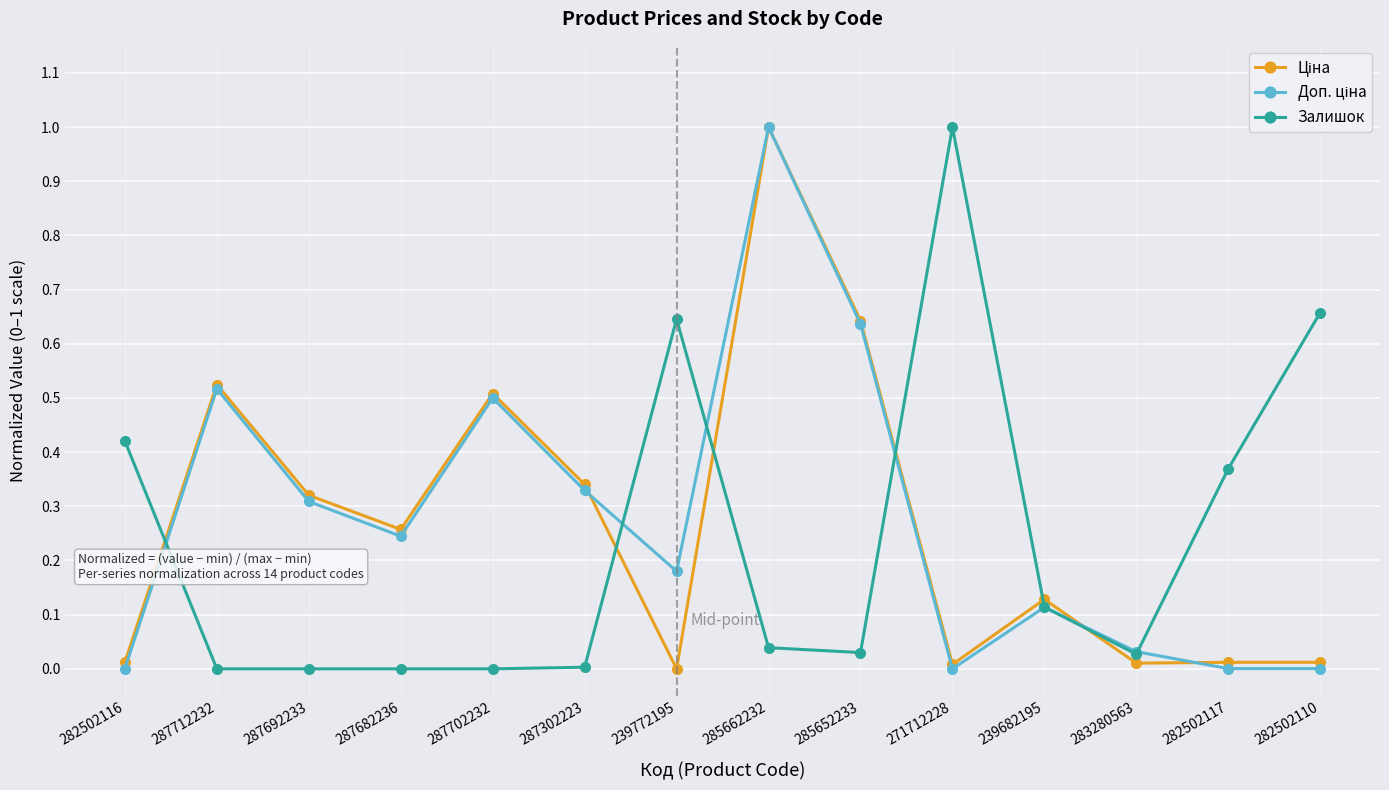

What is the maximum value shown in the chart?

1.0